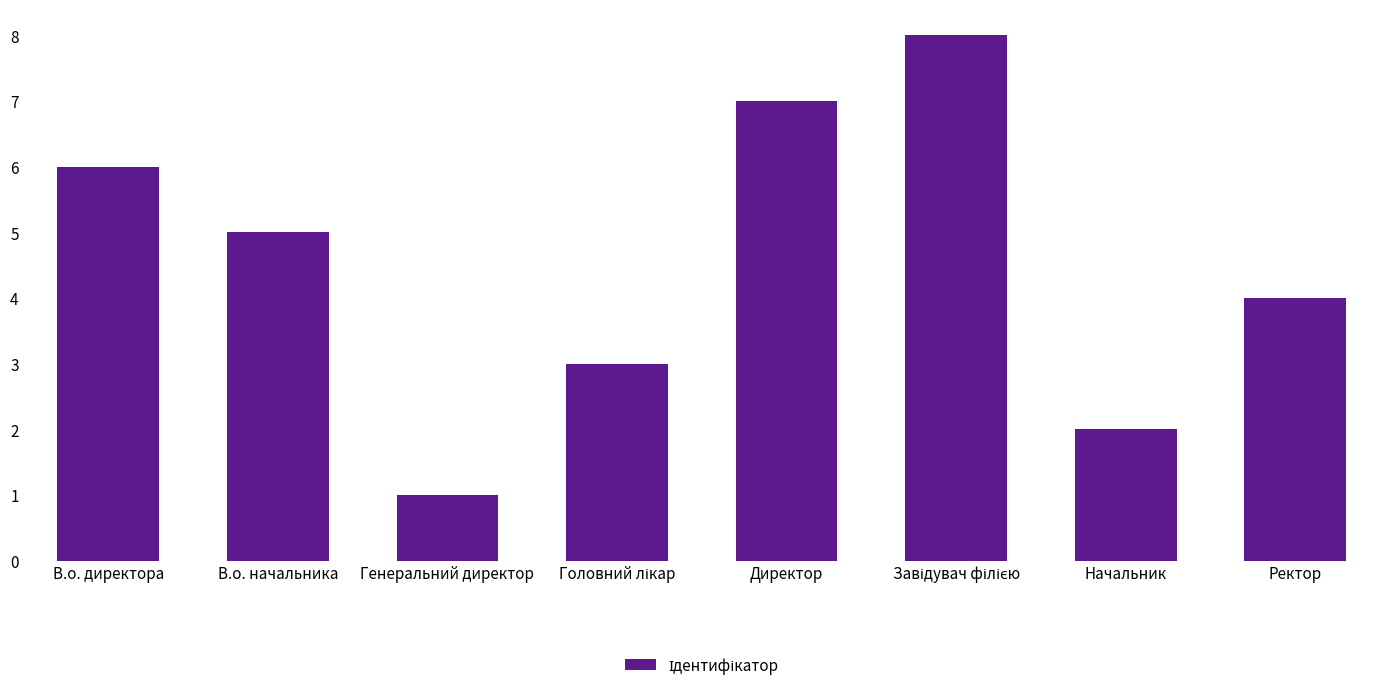

What is the change in value from В.о. начальника to Генеральний директор?

-4